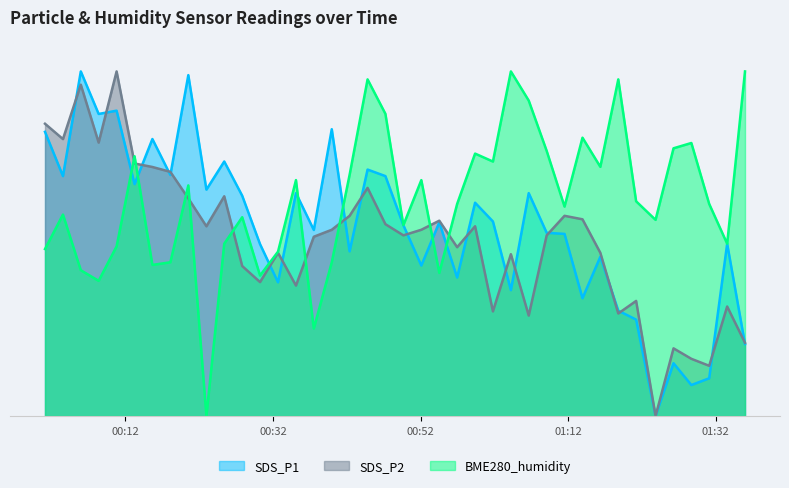

Where is the first local minimum for BME280_humidity?

2023/12/12 00:08:23